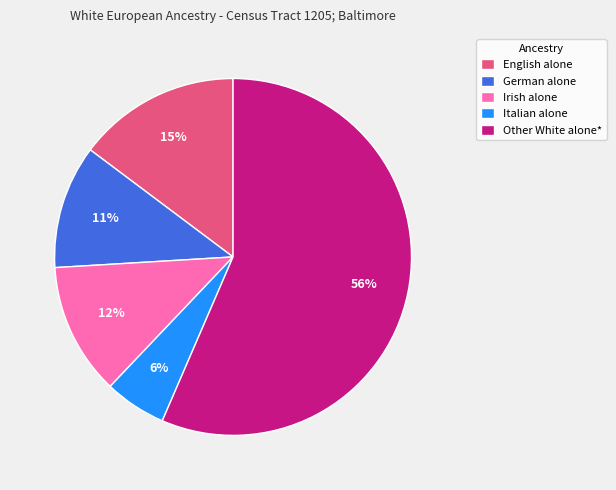

Is it true that Irish alone is 22% of the pie?

False